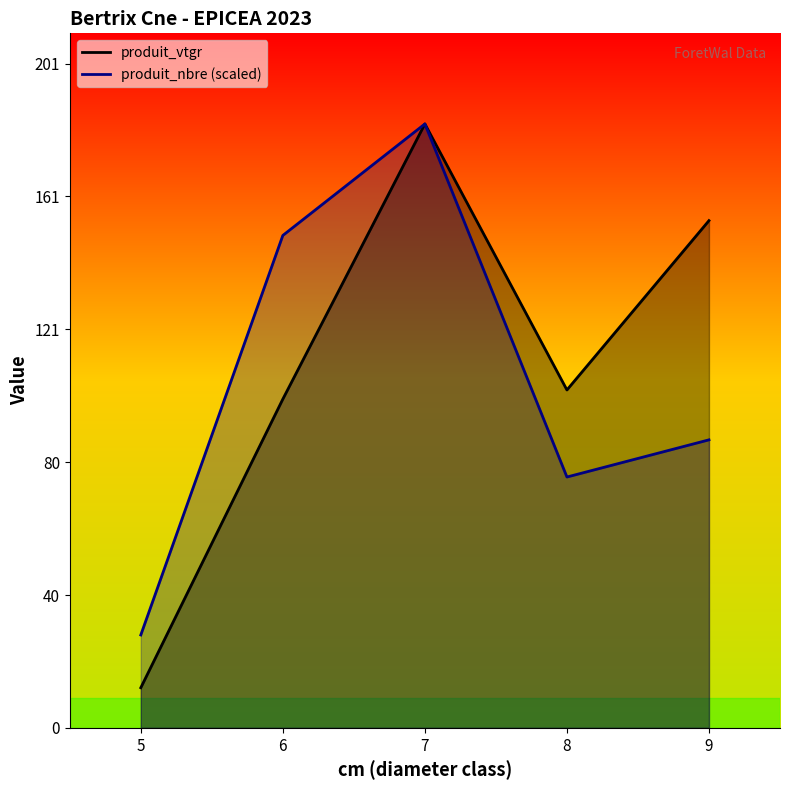

Where is produit_nbre line nearest to the value 105?

9